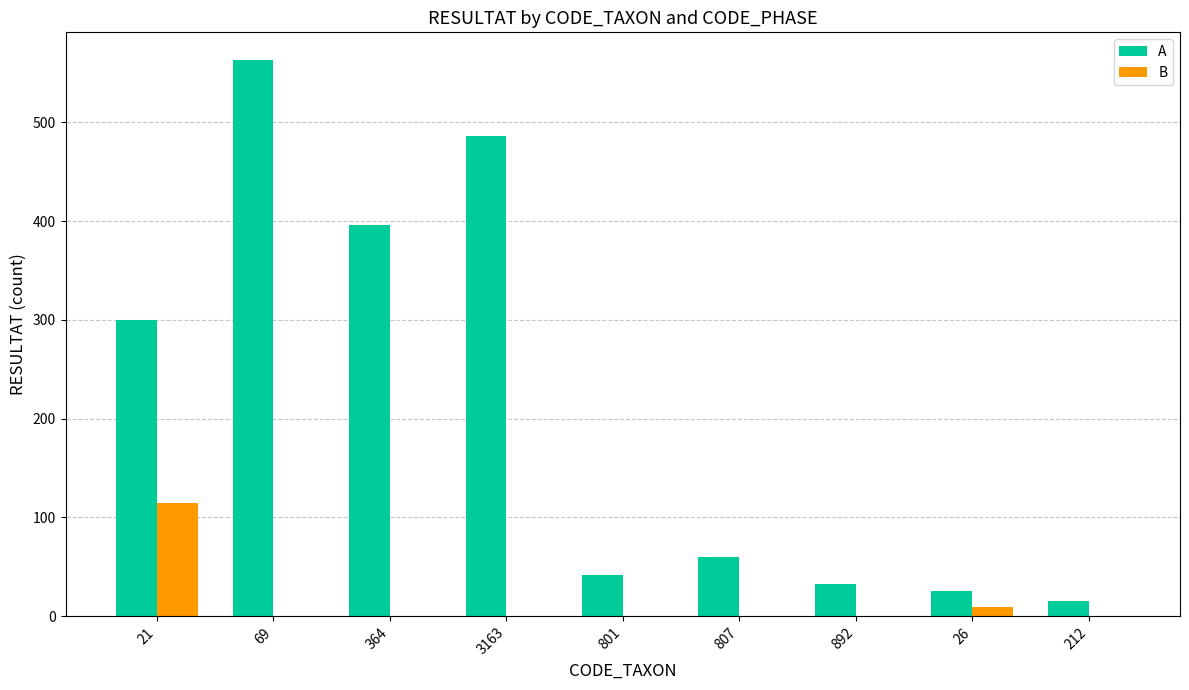

The value of A at 21 is 300. True or false?

True